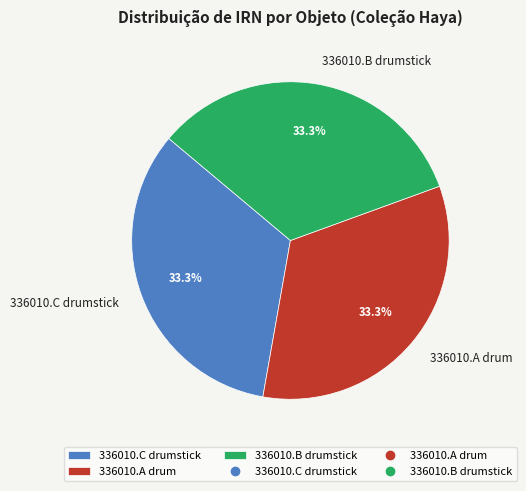

What percentage is the 336010.B drumstick slice, to the nearest percent?

33%